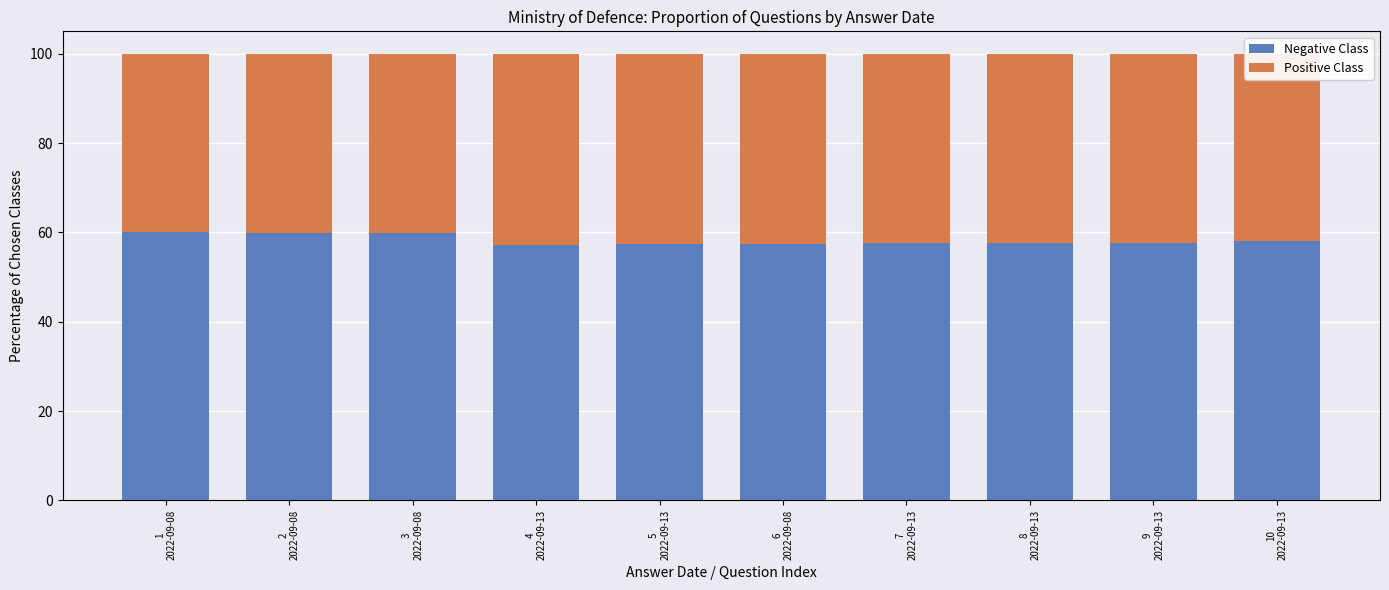

What is the sum of all Negative Class values?

582.7